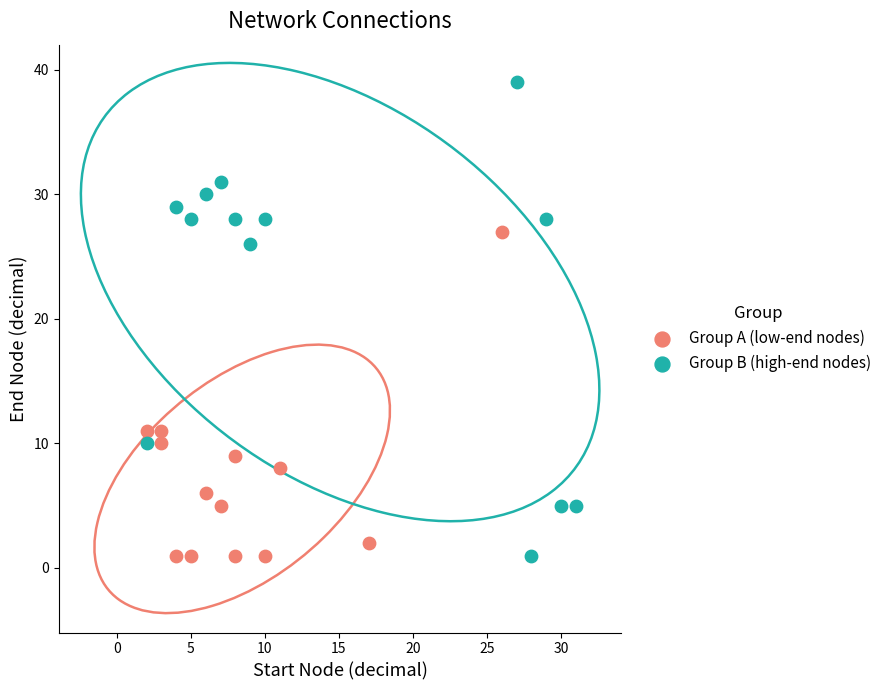

Which series contains the highest Y value?

Group B (high-end nodes)